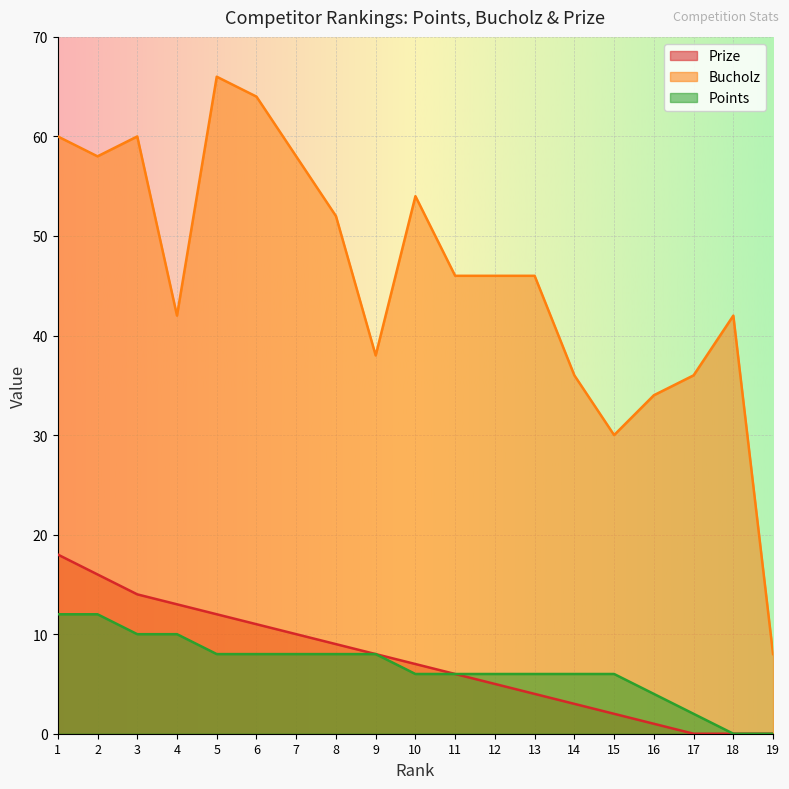

At which label does Bucholz first exceed 46?

1